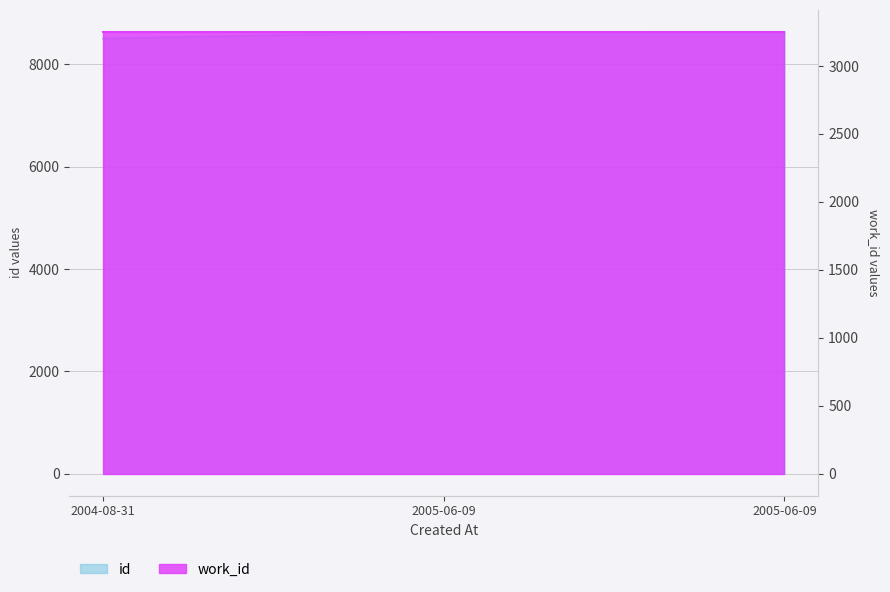

Count the number of categories in the chart.

3